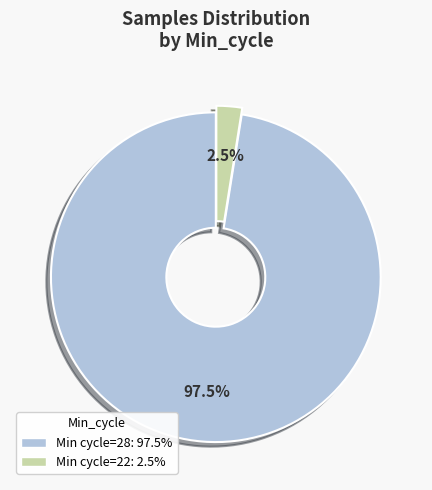

Is there any slice that represents more than half of the pie?

Yes